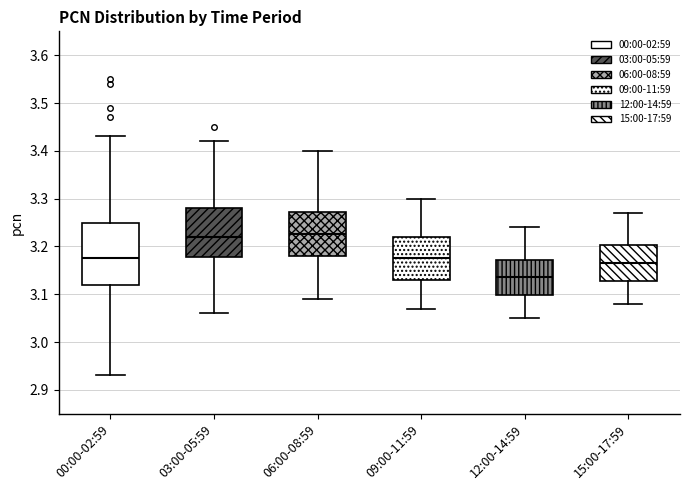

Reading left to right, transcribe this box plot: for each box, give where its median line is, the range the box spans, and where its two whiskers end, as read against the y-axis. The values are not printed on the chart, so give them approximately, as read against the axis.

00:00-02:59: median 3.18, box 3.12 to 3.25, whiskers 2.93 to 3.43
03:00-05:59: median 3.22, box 3.18 to 3.28, whiskers 3.06 to 3.42
06:00-08:59: median 3.23, box 3.18 to 3.27, whiskers 3.09 to 3.40
09:00-11:59: median 3.18, box 3.13 to 3.22, whiskers 3.07 to 3.30
12:00-14:59: median 3.14, box 3.10 to 3.17, whiskers 3.05 to 3.24
15:00-17:59: median 3.17, box 3.13 to 3.20, whiskers 3.08 to 3.27